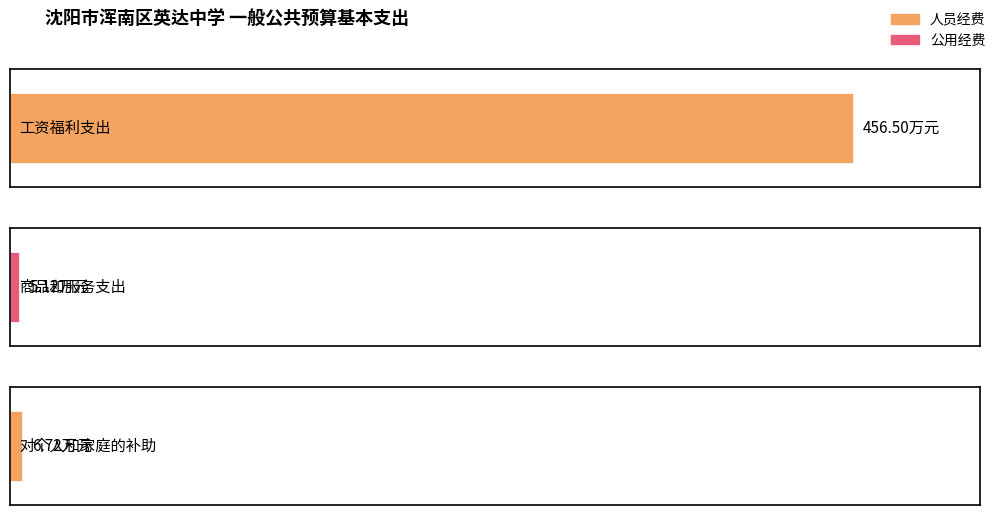

Reading left to right, what are all the values shown in this chart?

人员经费: 工资福利支出=456.5	商品和服务支出=0.0	对个人和家庭的补助=6.7
公用经费: 工资福利支出=0.0	商品和服务支出=5.1	对个人和家庭的补助=0.0